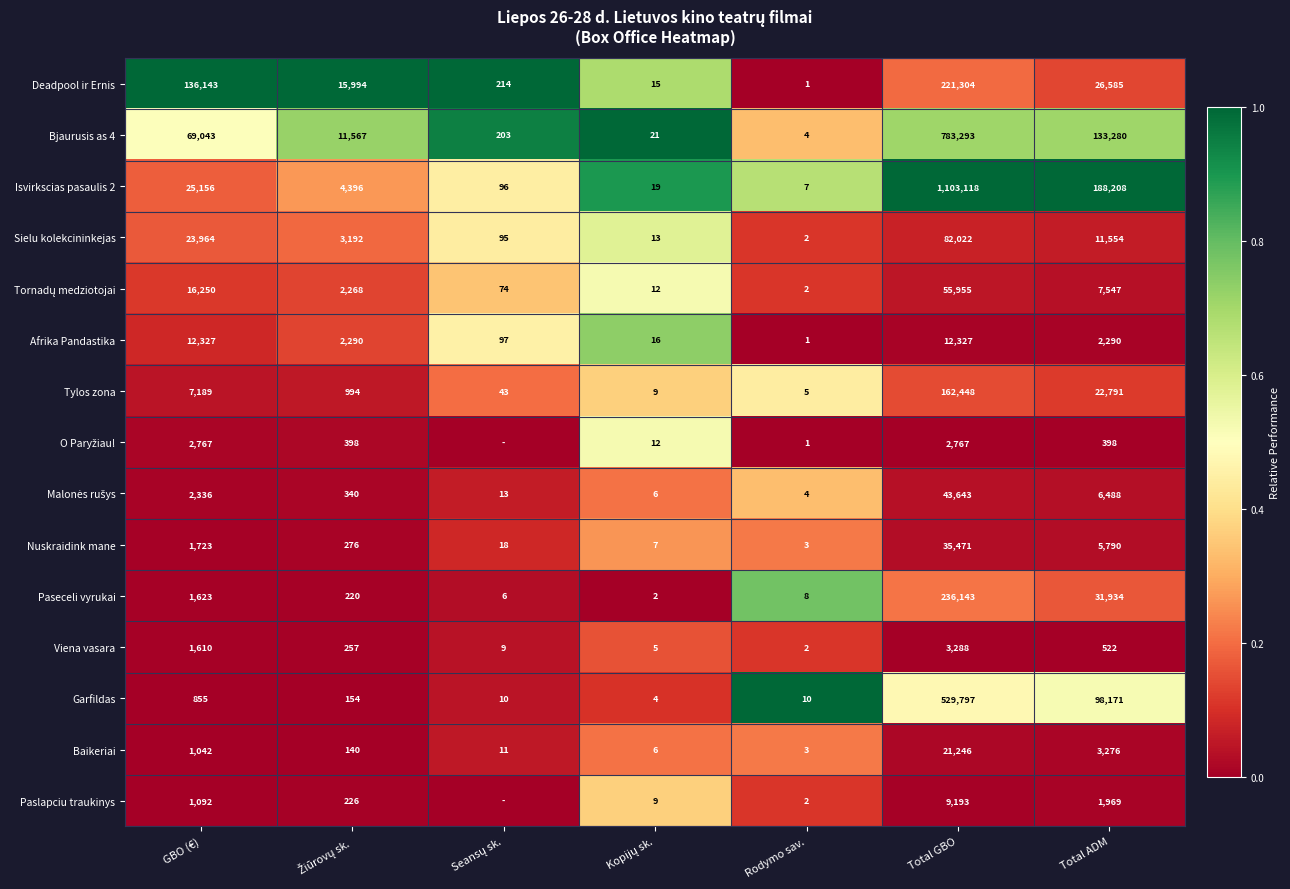

What is the sum of all Paseceli vyrukai values?

269936